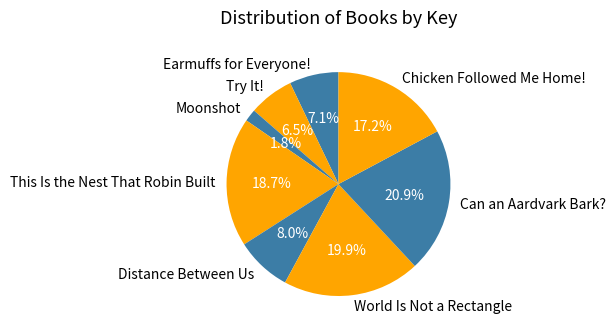

To the nearest percent, what is the difference between the Try It! and Can an Aardvark Bark? slice percentages?

14%